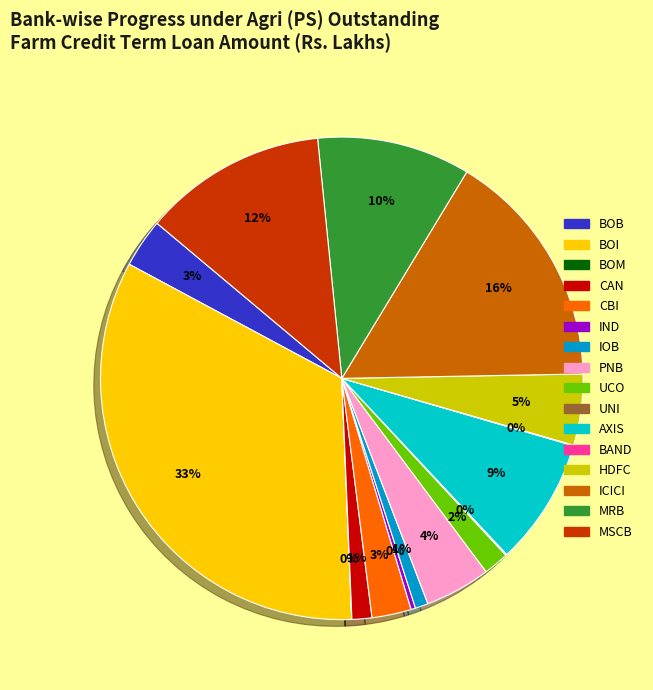

Which has a higher value, PNB or CBI?

PNB